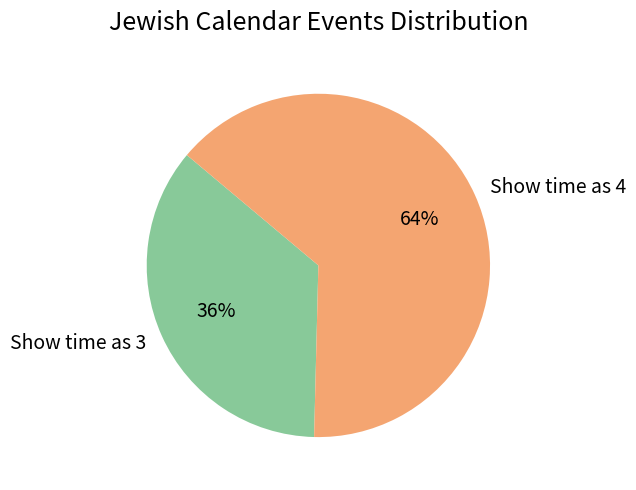

To the nearest percent, what percentage of the pie is Show time as 4?

64%